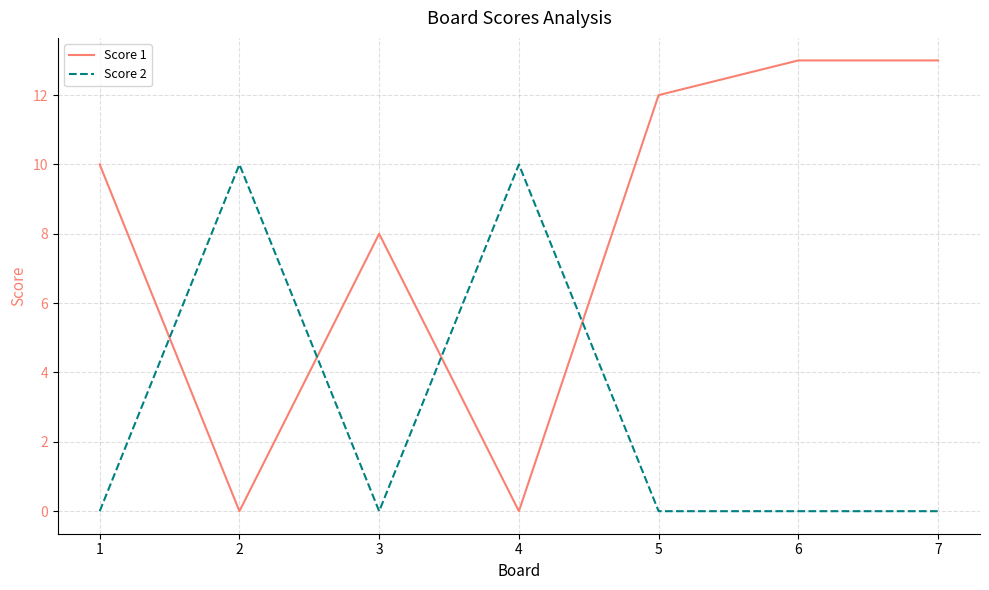

At 4, list the series in order from largest to smallest.

Score 2, Score 1